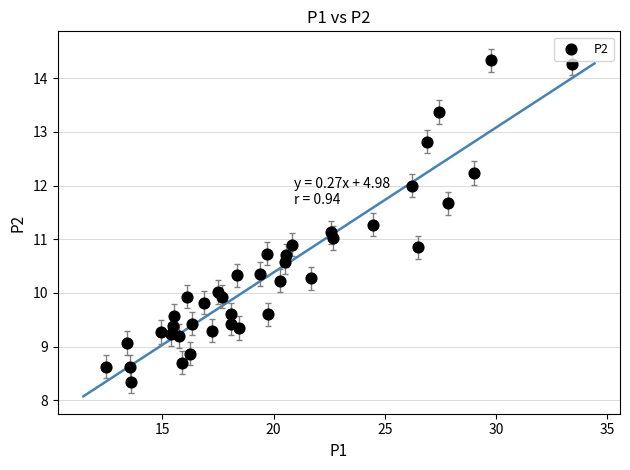

What is the range of Y values (max minus min)?

6.0